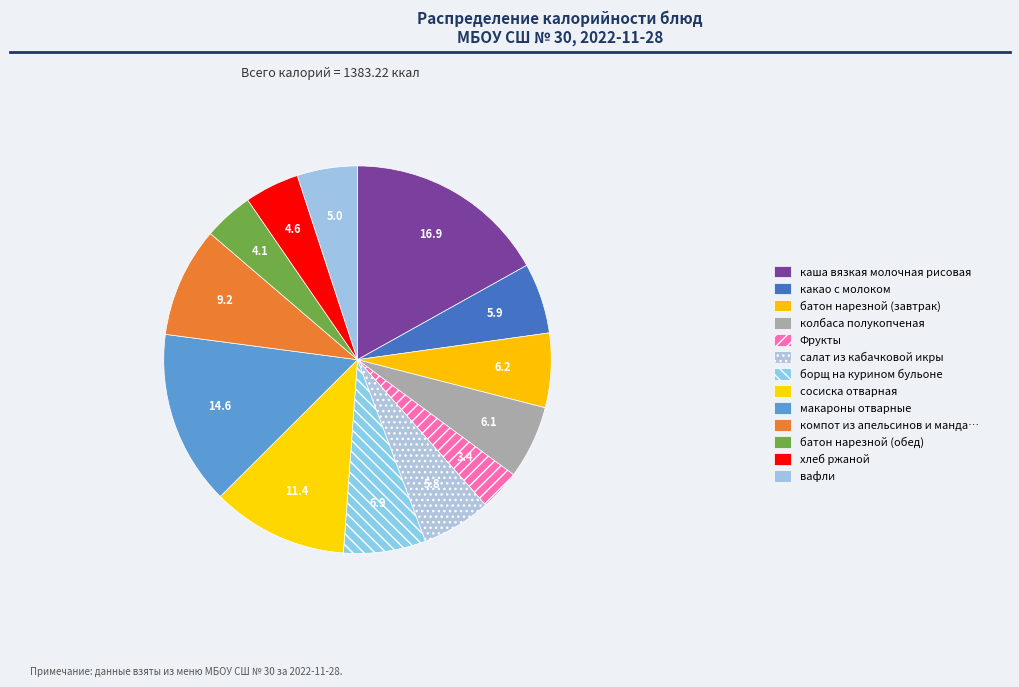

What is the smallest slice in the pie chart?

Фрукты